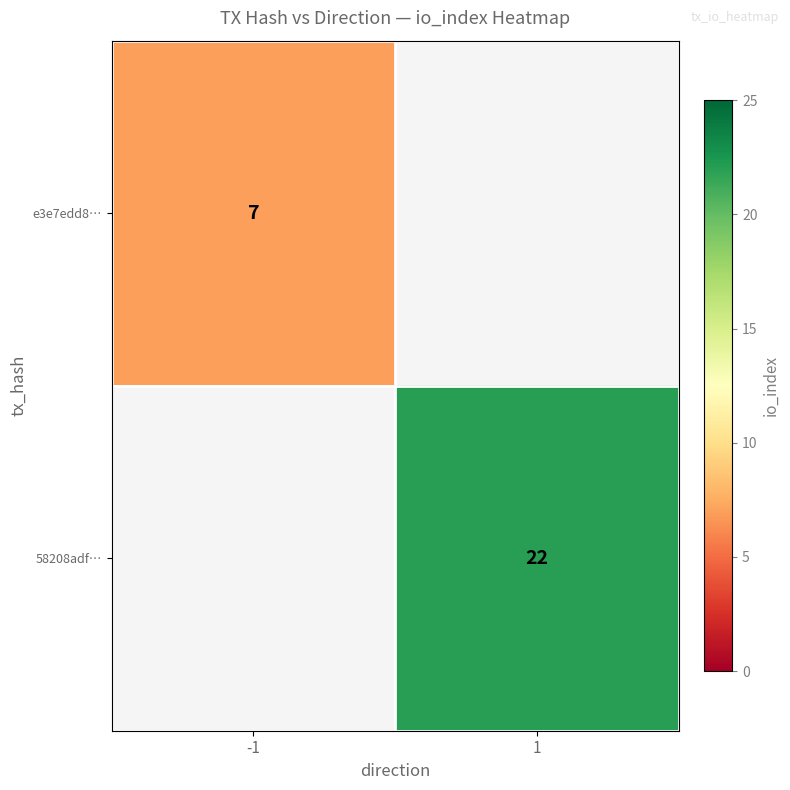

Is it true that 58208adf… equals 22 at 1?

True